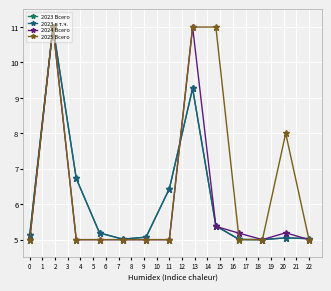

Count the 2025 Всего values in the range 5 to 8.

10